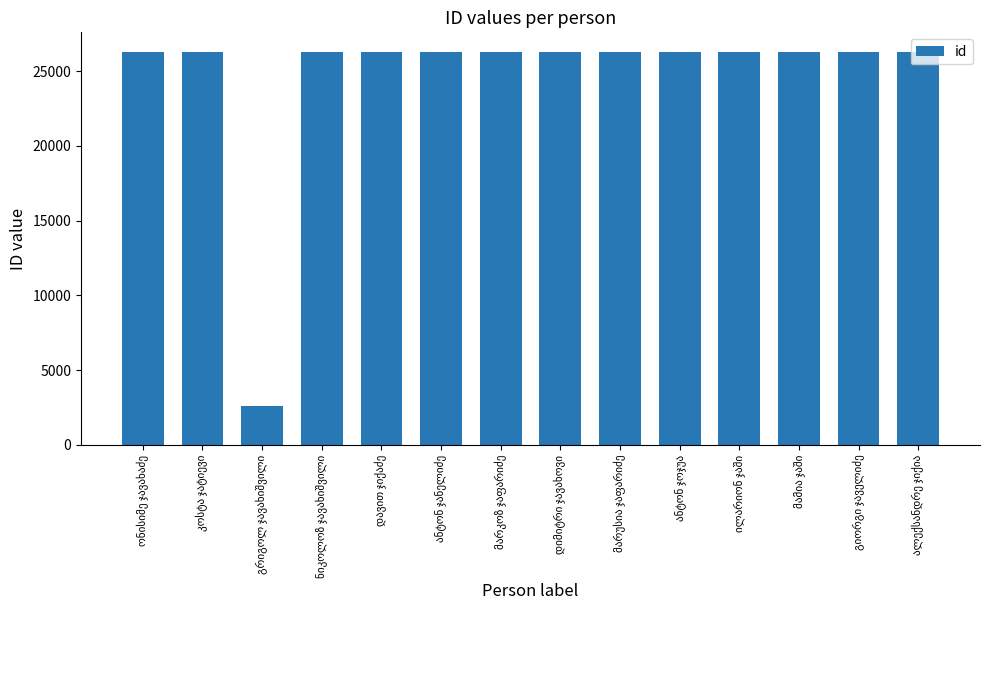

What is the value of the 13th bar from the left?

26265